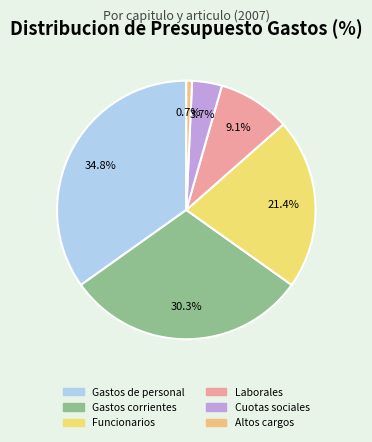

Rank the categories by value from highest to lowest.

Gastos de personal, Gastos corrientes en bienes y servicios, Funcionarios, Laborales, Cuotas y gastos sociales, Altos cargos